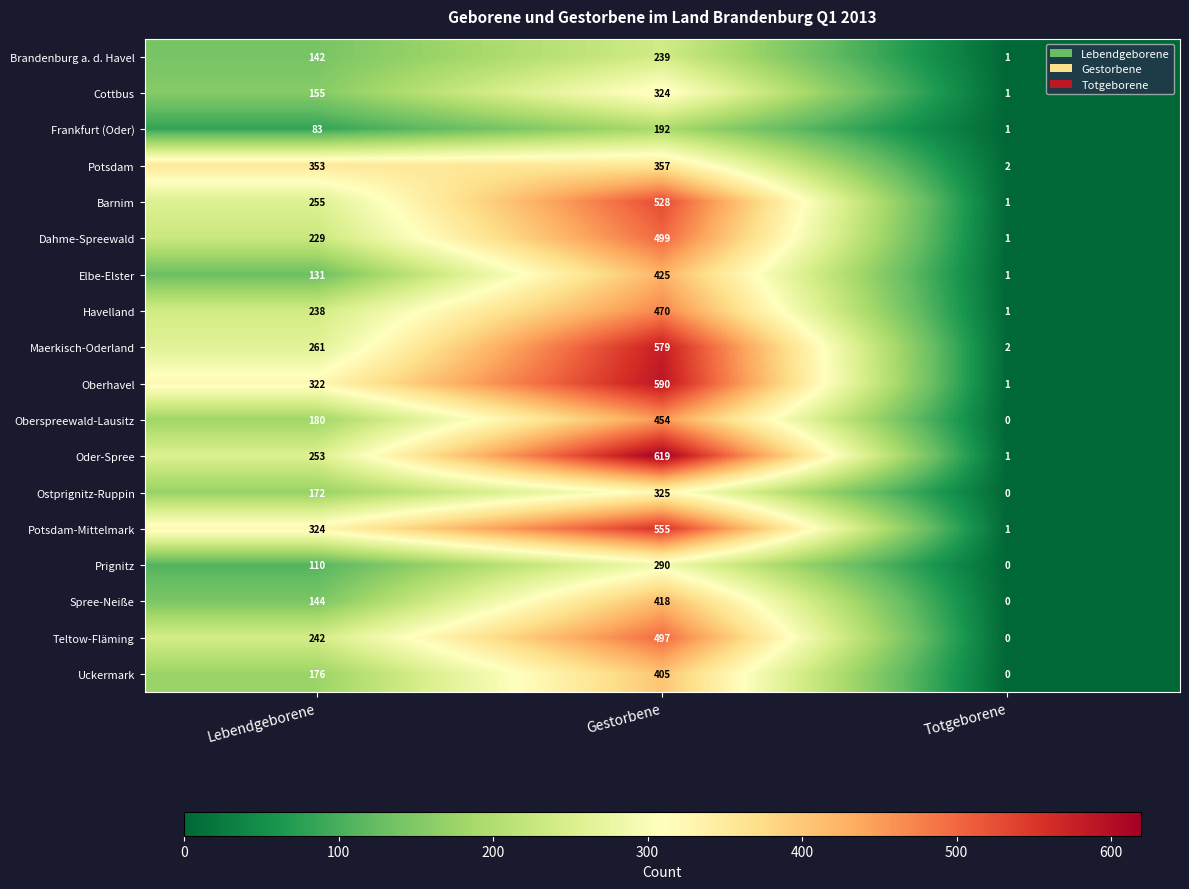

Rank the series at Lebendgeborene from lowest to highest value.

Frankfurt (Oder), Prignitz, Elbe-Elster, Brandenburg a. d. Havel, Spree-Neiße, Cottbus, Ostprignitz-Ruppin, Uckermark, Oberspreewald-Lausitz, Dahme-Spreewald, Havelland, Teltow-Fläming, Oder-Spree, Barnim, Maerkisch-Oderland, Oberhavel, Potsdam-Mittelmark, Potsdam